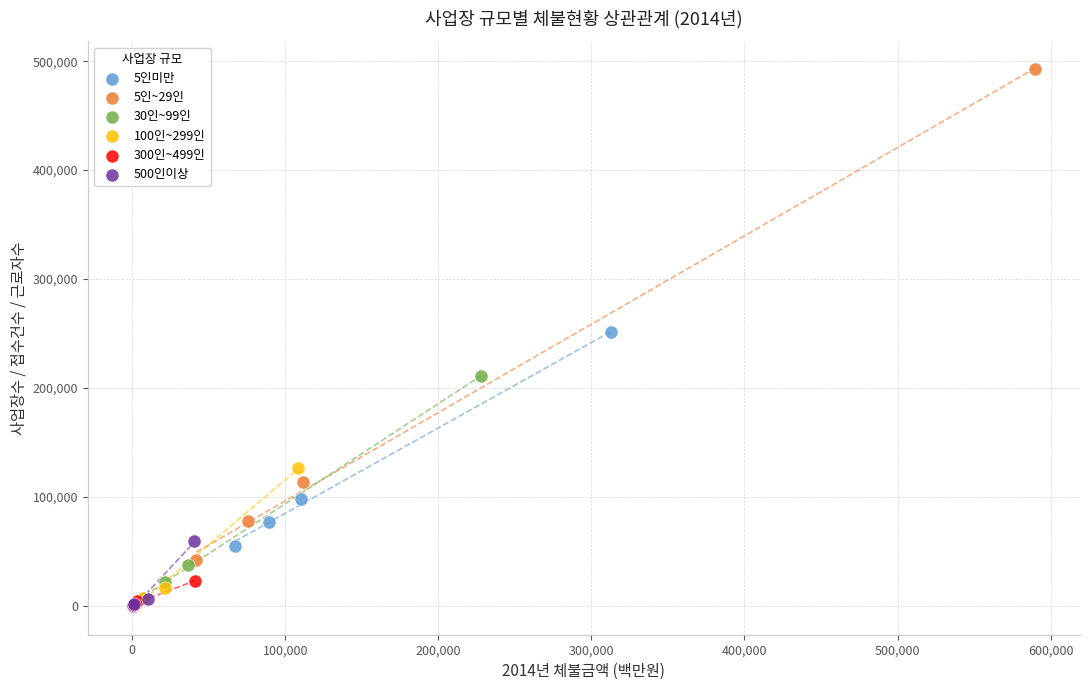

Which series contains the highest Y value?

5인~29인